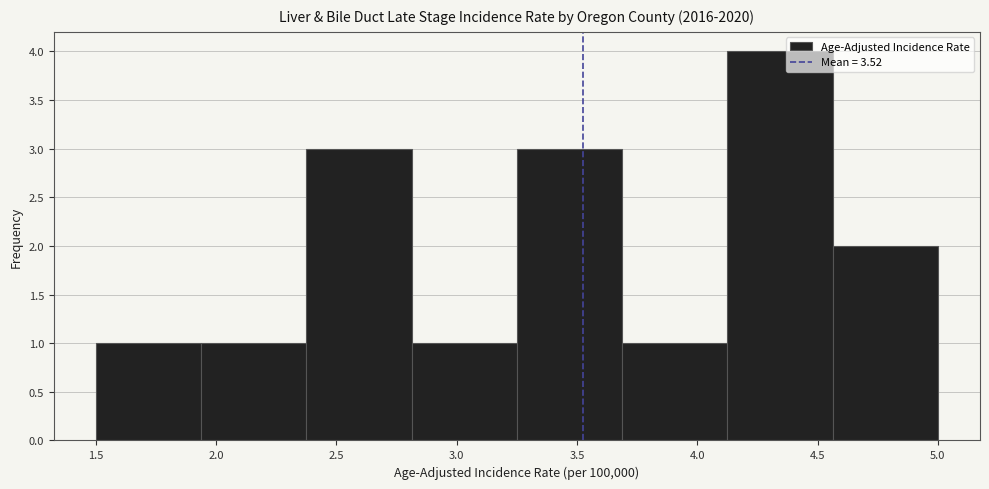

Reading left to right, list every bar in this chart as the range it spans on the x-axis followed by its height. Neither the bar edges nor the heights are printed on the chart, so give them approximately, as read against the axes.

1.50 to 1.95: 1
1.95 to 2.40: 1
2.40 to 2.80: 3
2.80 to 3.25: 1
3.25 to 3.70: 3
3.70 to 4.15: 1
4.15 to 4.55: 4
4.55 to 5.00: 2